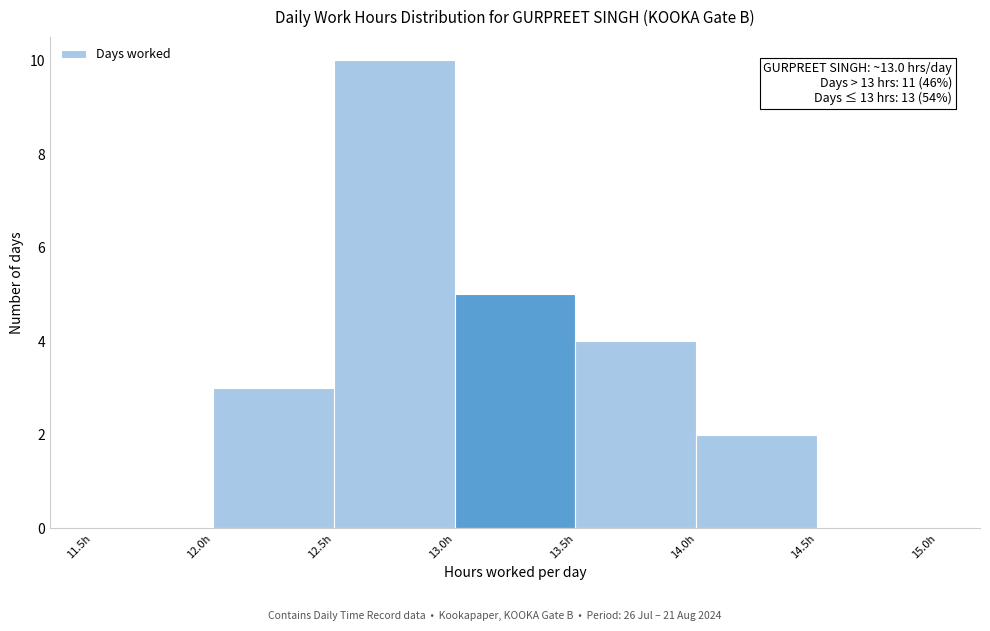

Which range on the x-axis has the tallest bar?

12.5 to 13.0